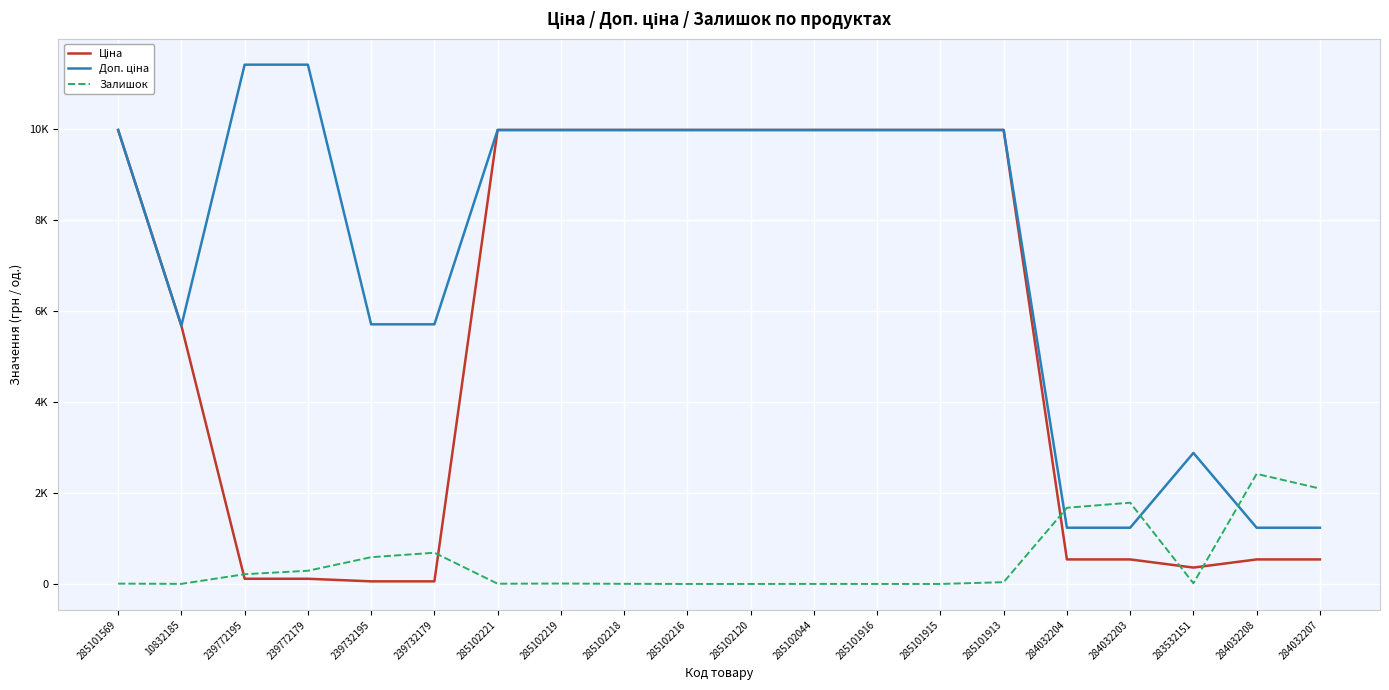

What is the total value across all series at 285101913?

19989.0